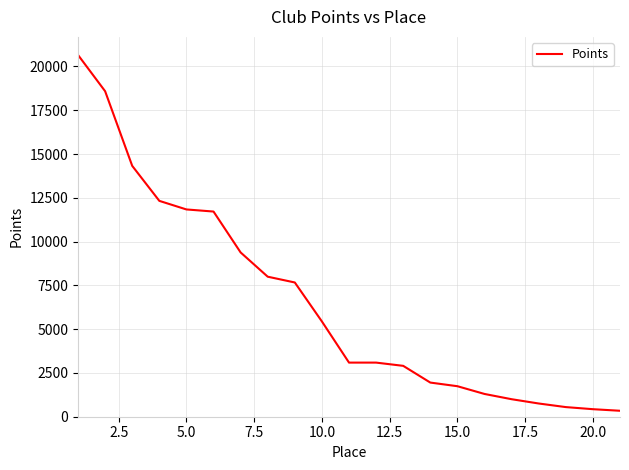

What is the difference between the maximum and minimum values?

20315